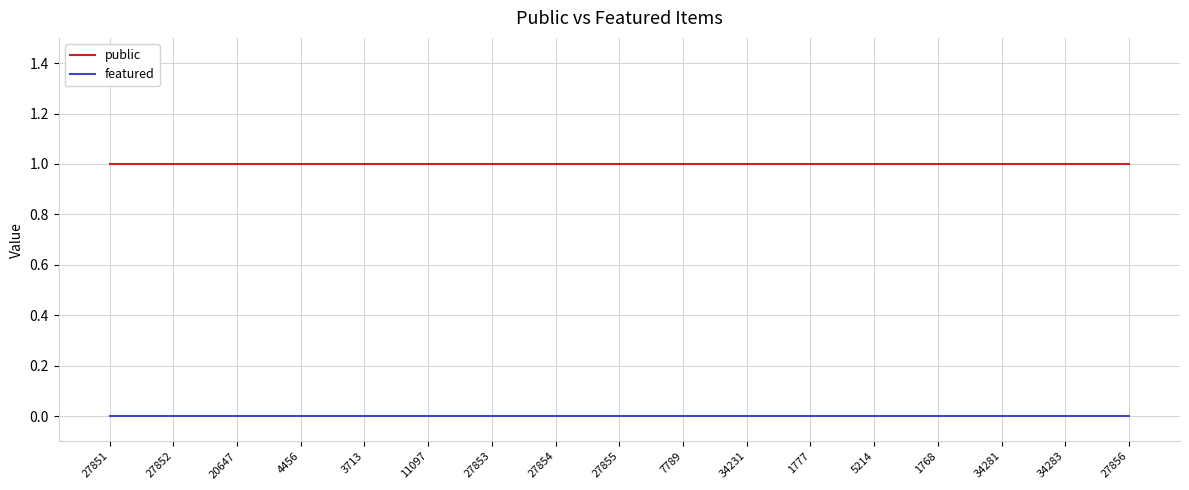

Is the value of public at 4456 greater than the value of featured at 34281?

Yes